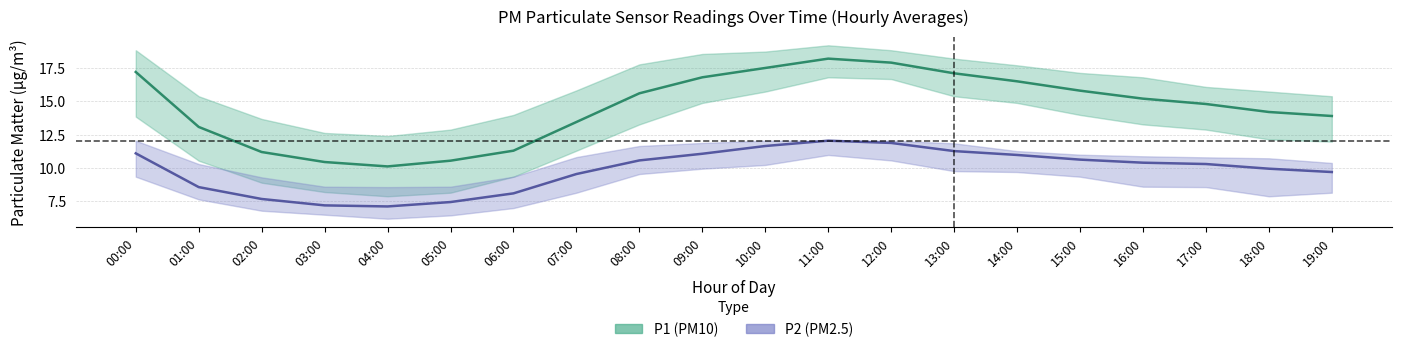

True or false: P2_mean and P1_upper intersect in this chart.

False